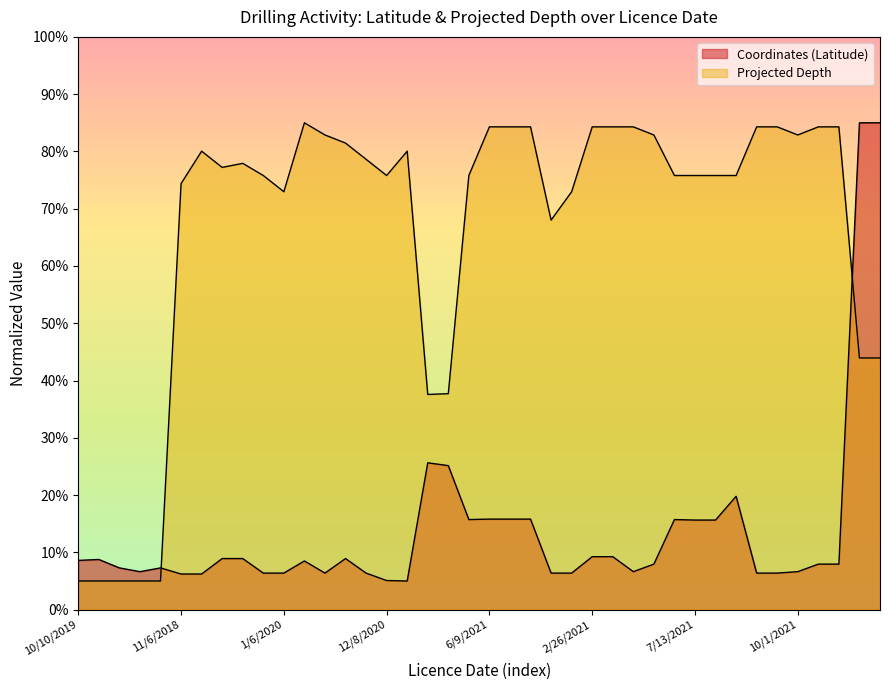

Where is the first local maximum for Projected Depth?

8/30/2018